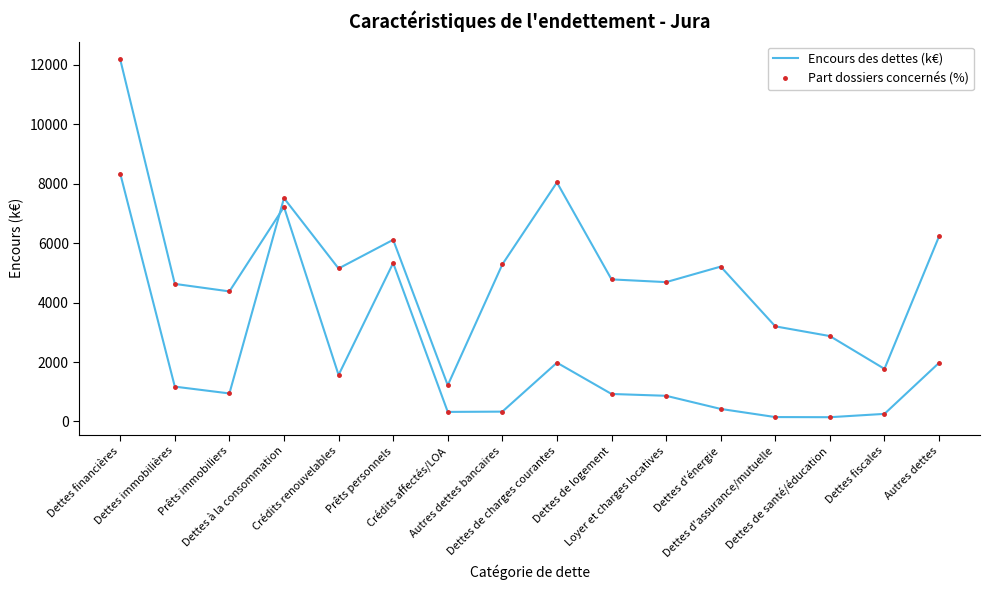

What position from the left is Prêts immobiliers?

3